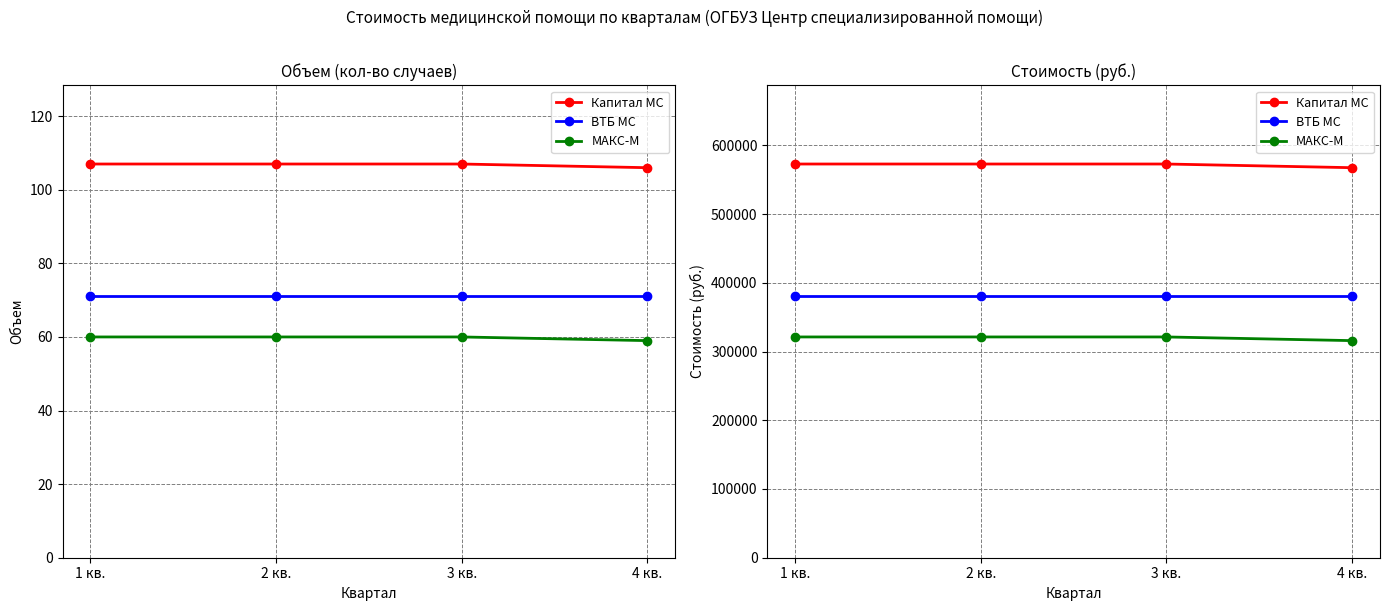

How many series are shown in this chart?

3